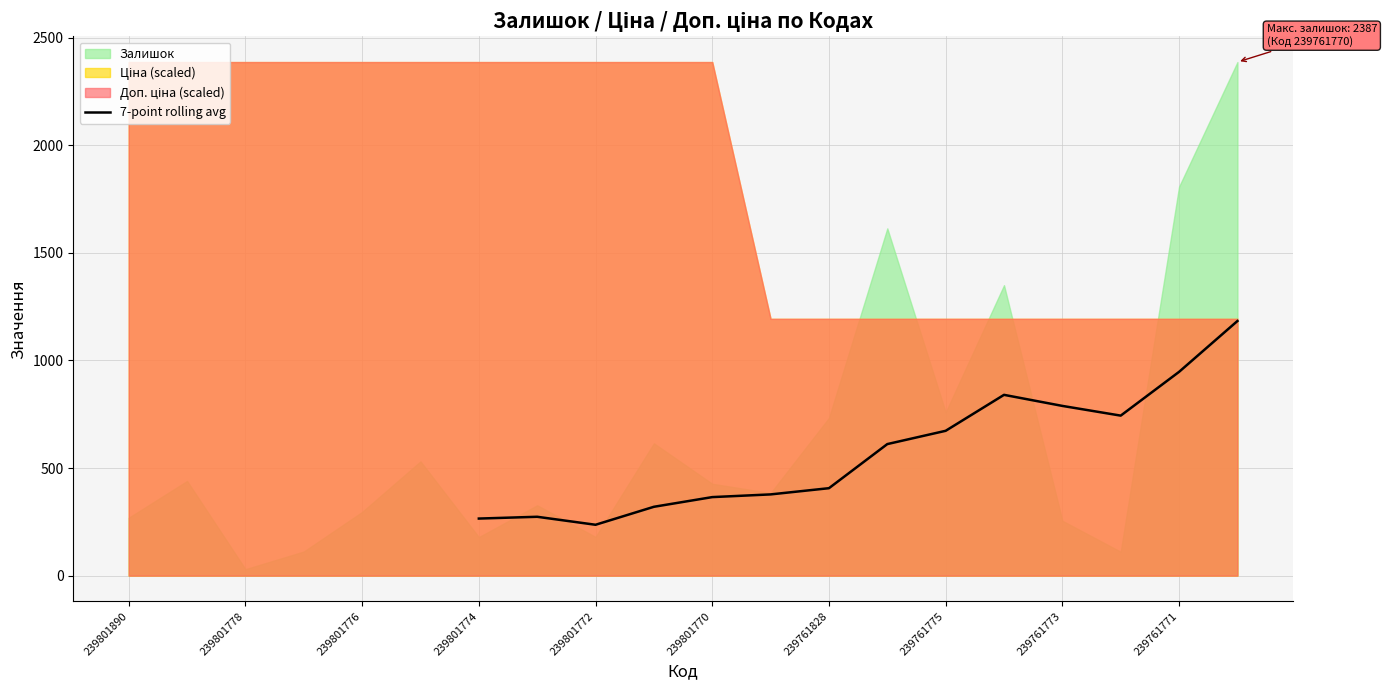

The value of 7-point rolling avg at 239761771 is 512.4. True or false?

False